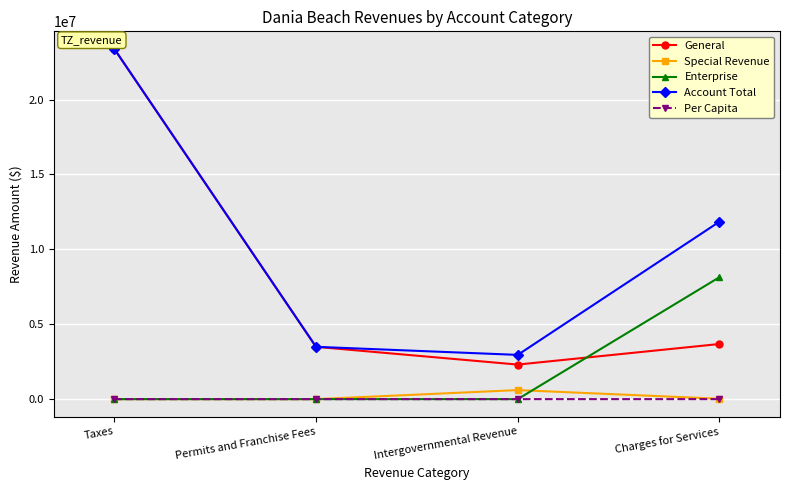

True or false: Enterprise and General cross at least once.

True